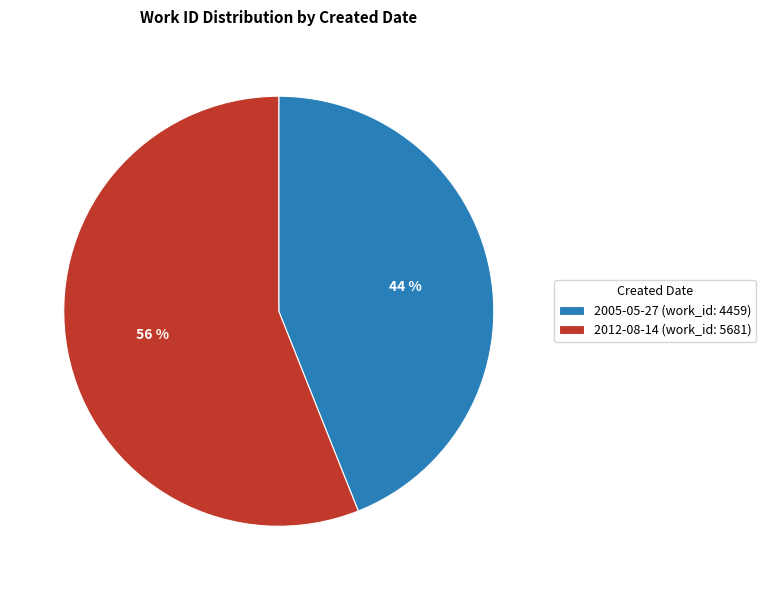

Combined, do 2005-05-27 and 2012-08-14 account for over 50%?

Yes